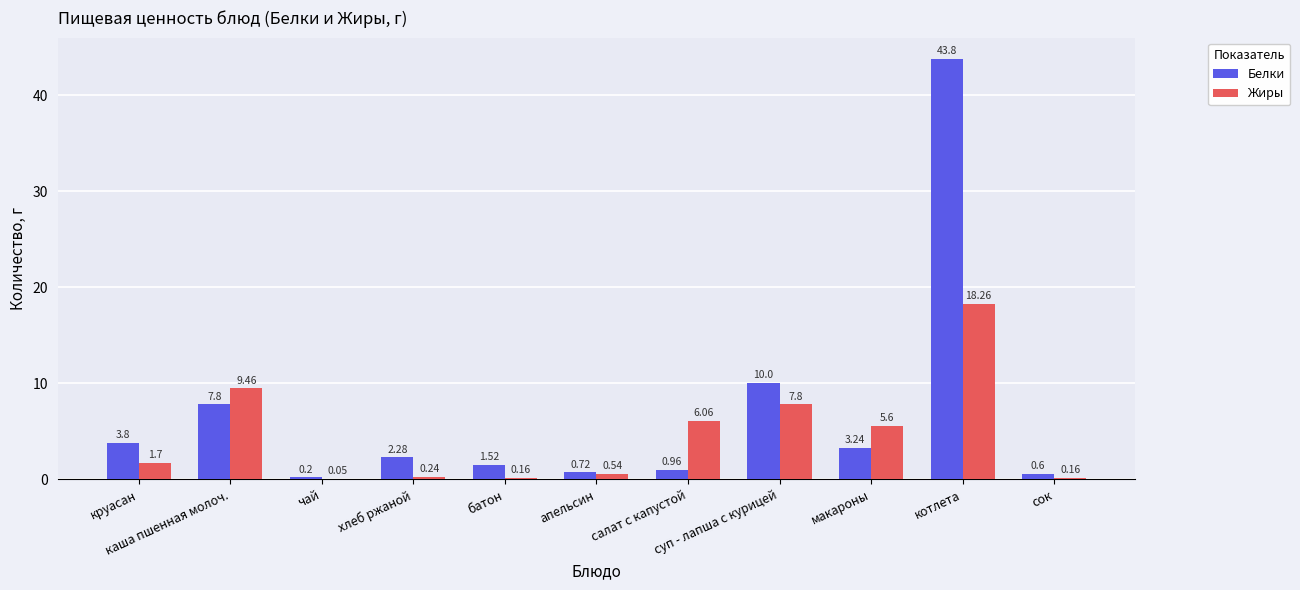

At which category is the sum across all series the highest?

котлета